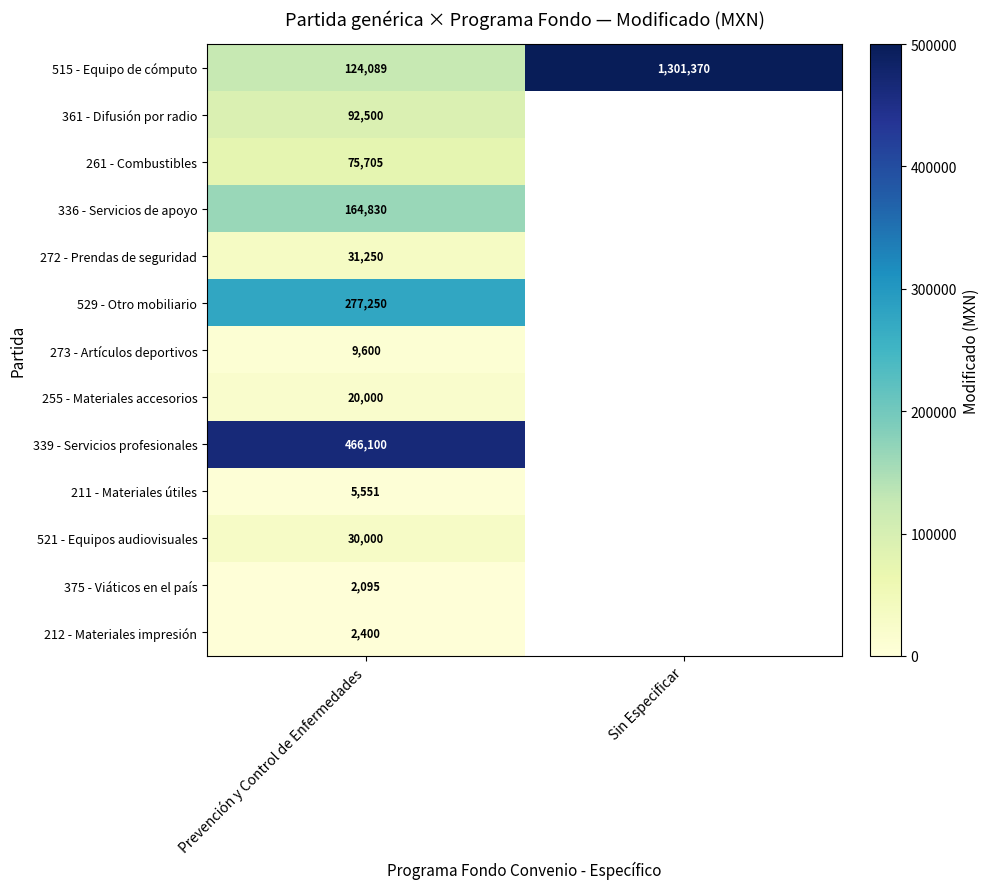

What is the difference between the highest and lowest values at Prevención y Control de Enfermedades?

464005